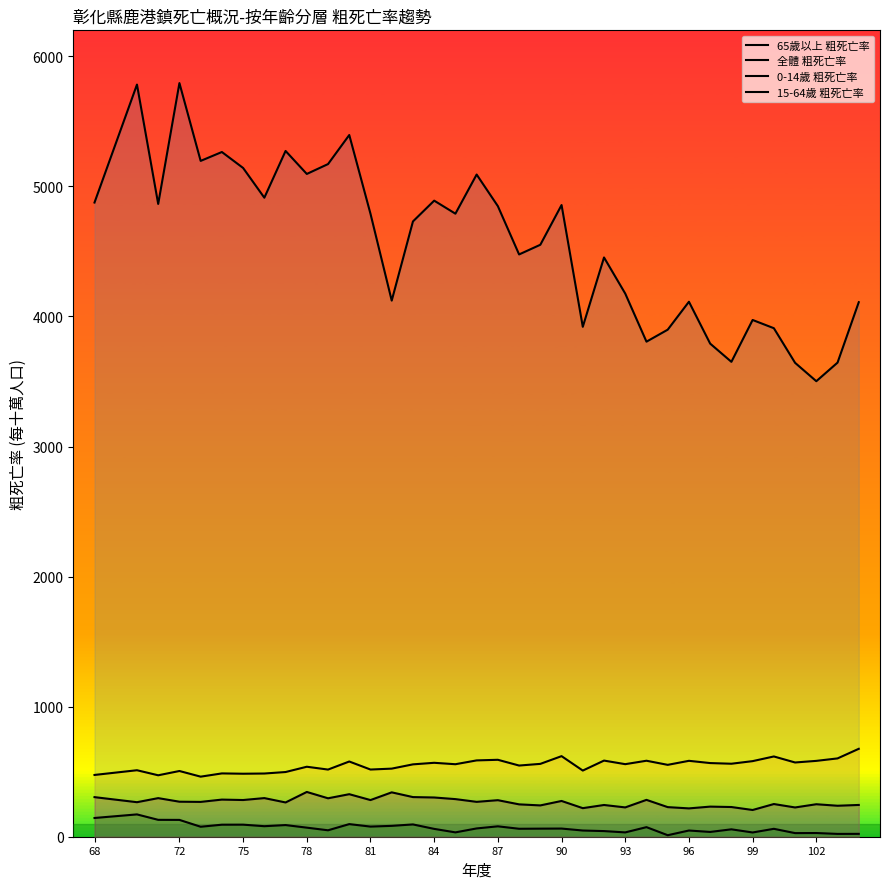

How many lines are shown in the chart?

4